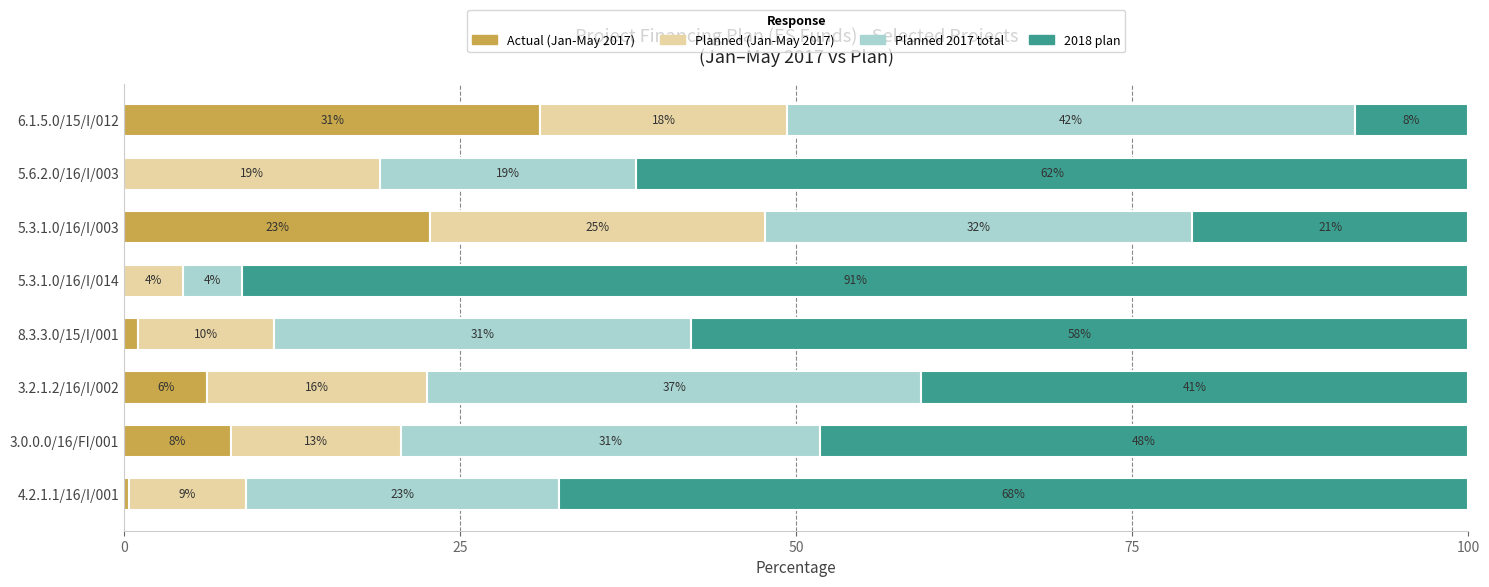

What are all the series names shown in the legend?

Actual (Jan-May 2017), Planned (Jan-May 2017), Planned 2017 total, 2018 plan